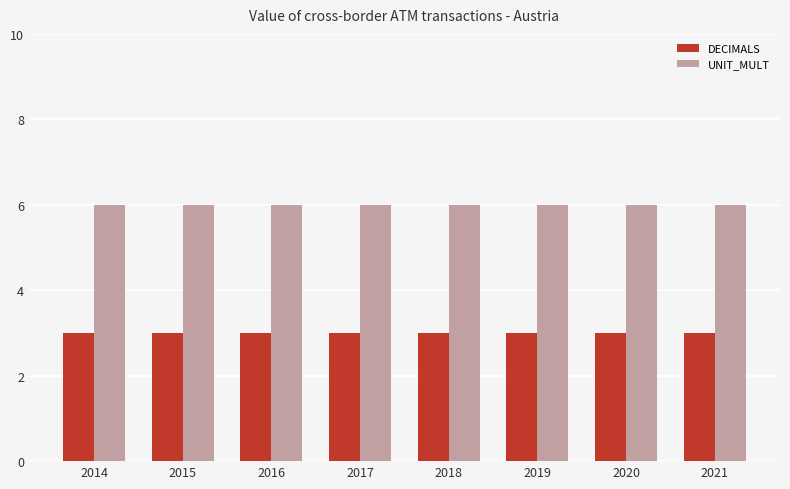

What is the value of the DECIMALS bar at the 3rd from the left?

3